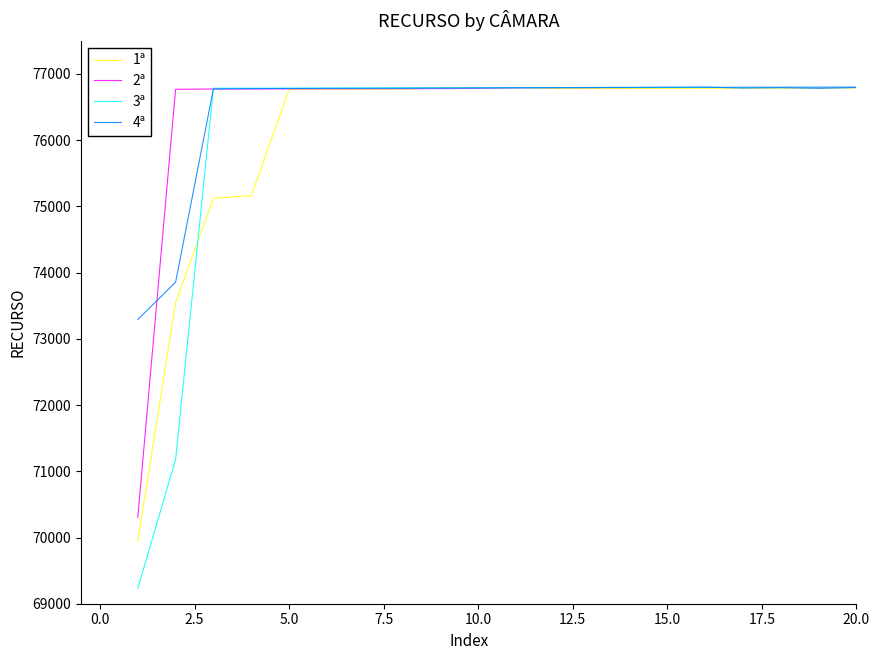

What is the smallest value displayed?

69229